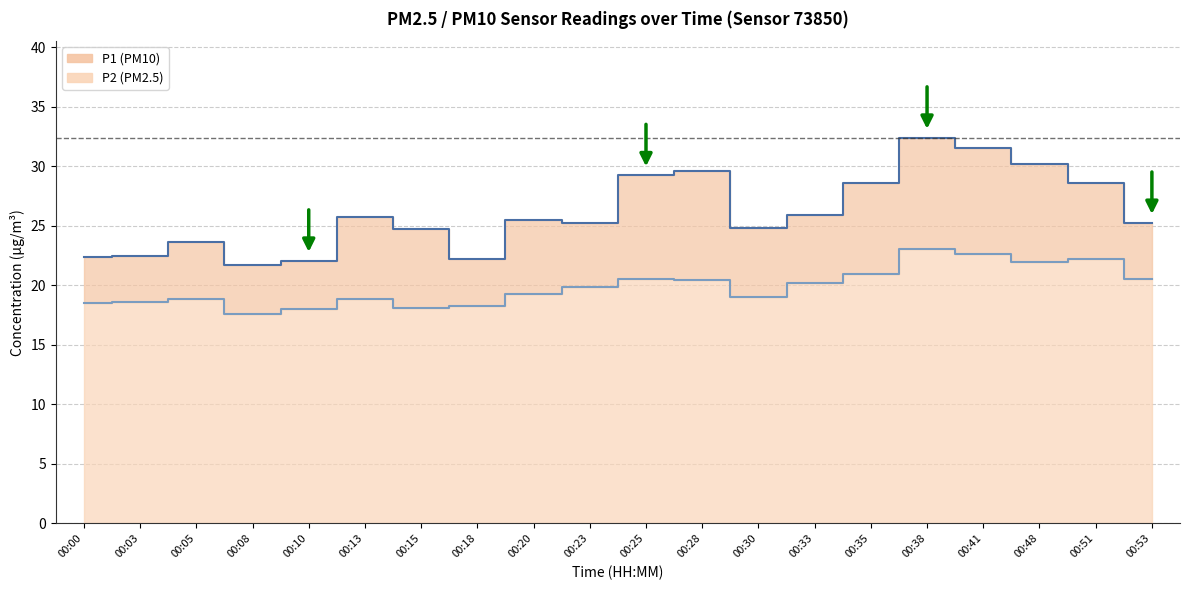

Which category has the lowest value in the P2 series?

00:08